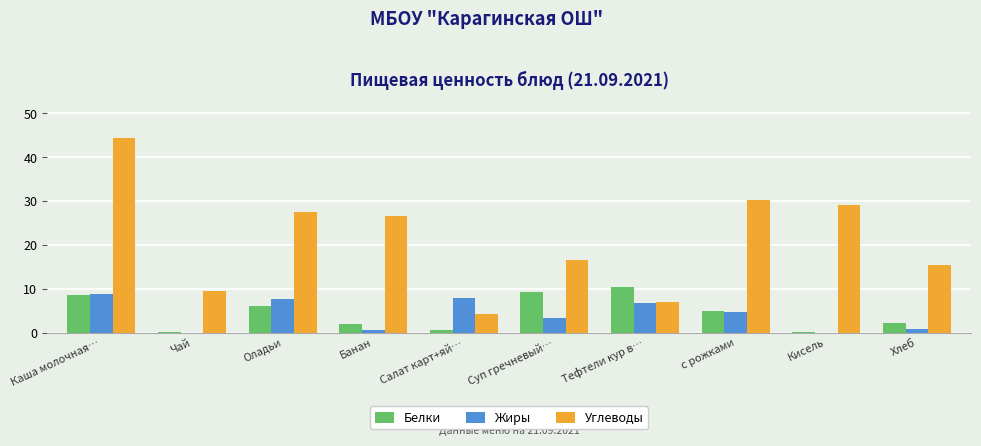

Which series has the largest total across all categories?

Углеводы